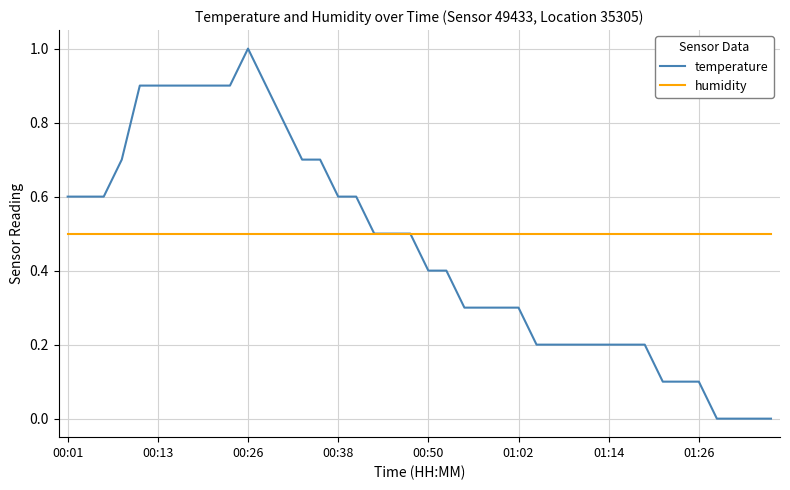

Does the chart have visible grid lines?

Yes